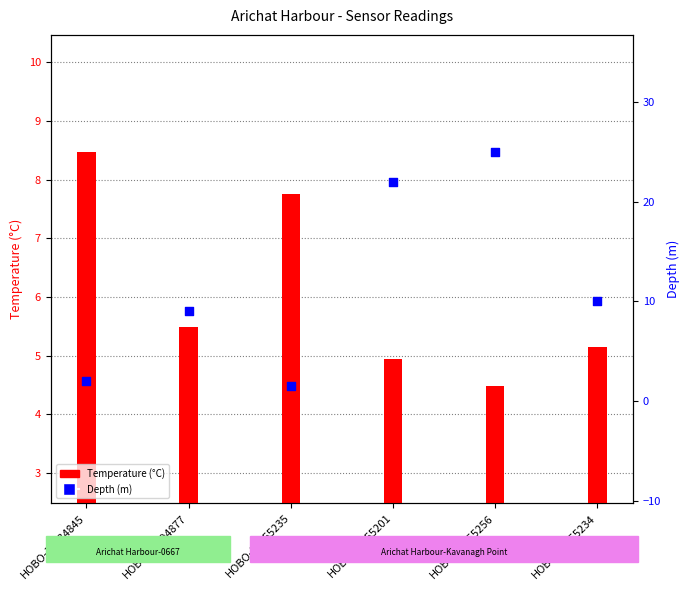

What are all the series names shown in the legend?

Temperature (°C), Depth (m)